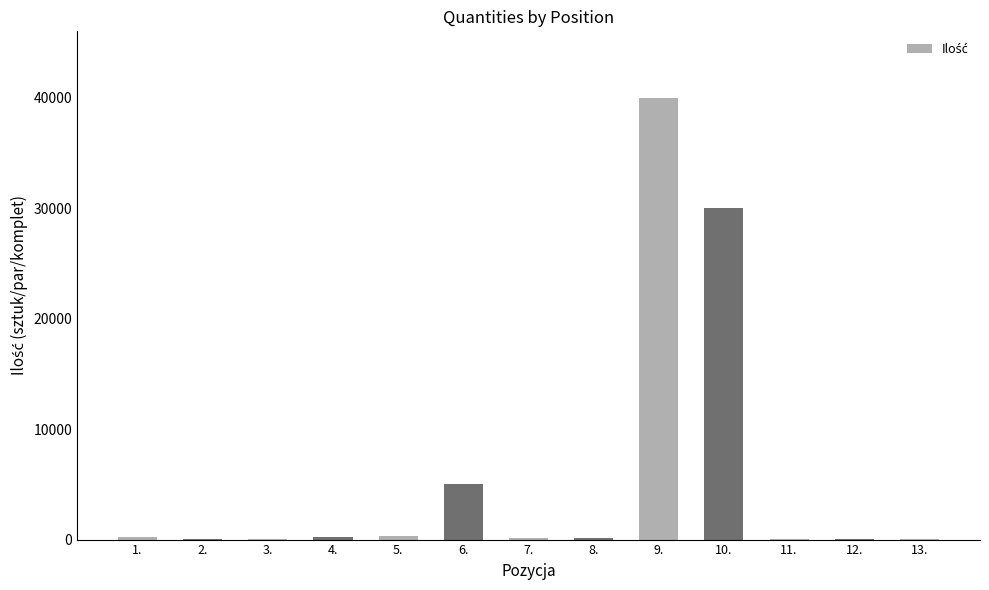

What is the greatest value displayed?

40000